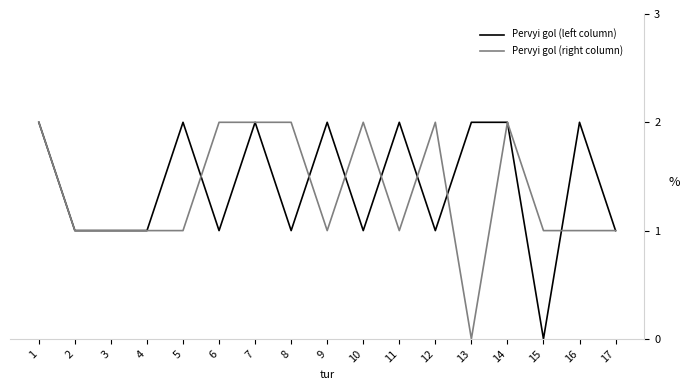

Is it true that Pervyi gol (right column) equals 2 at 14?

True